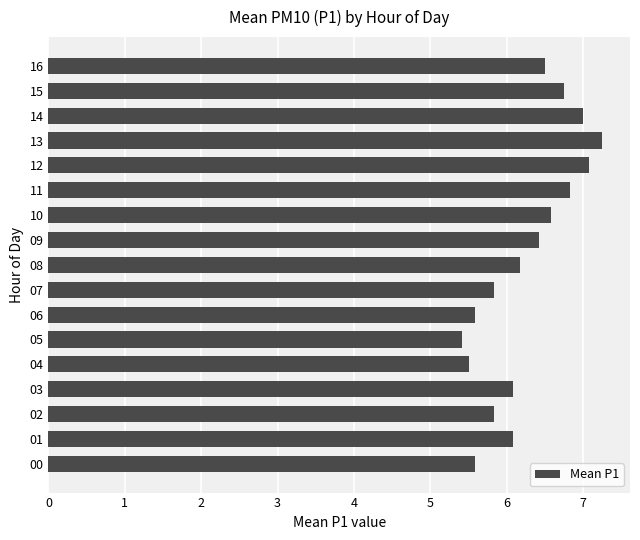

What is the average value?

6.3